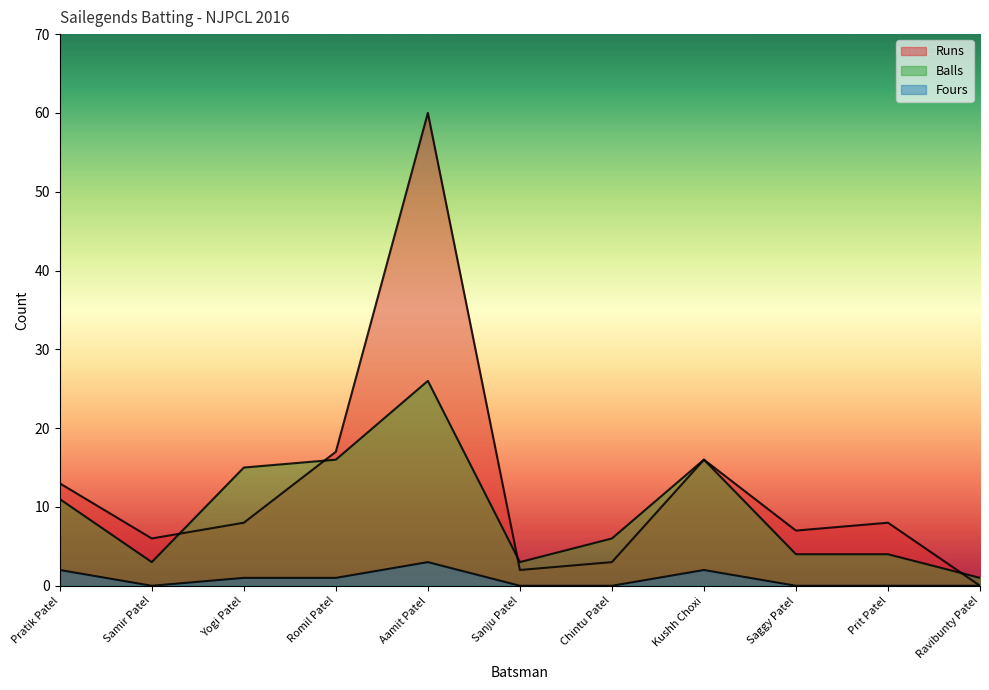

True or false: Runs has more than 2 interior local peaks.

True